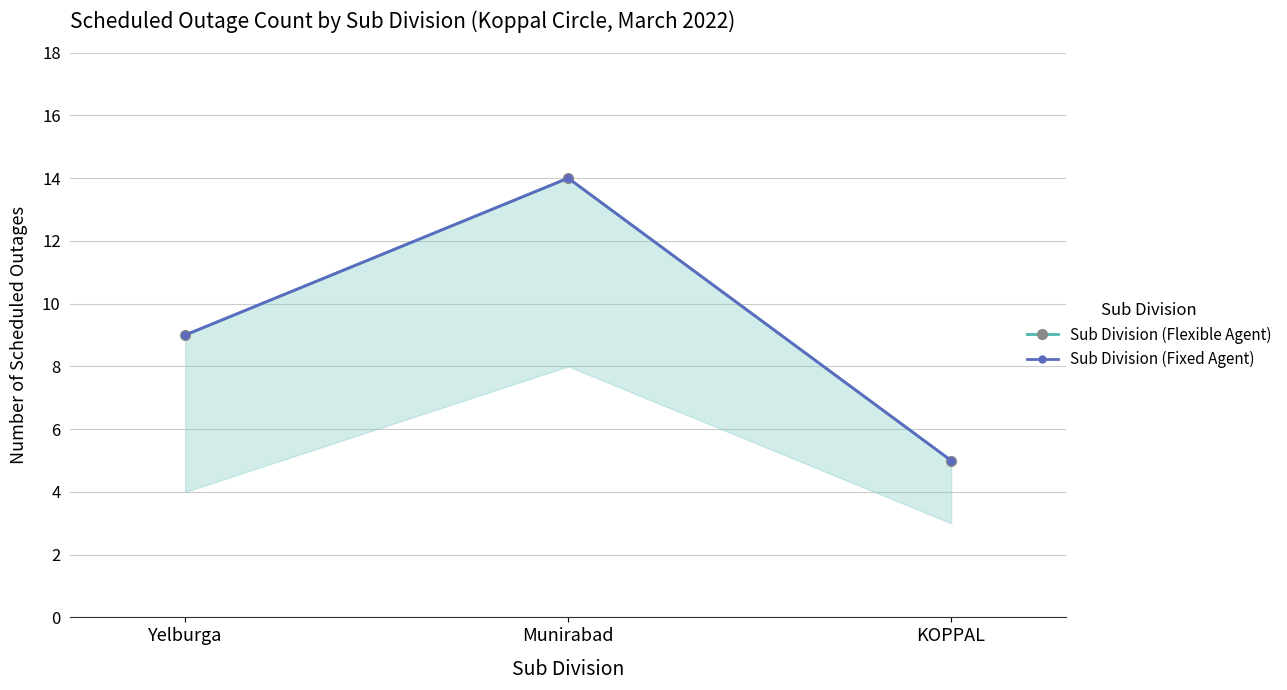

How many lines are shown in the chart?

2